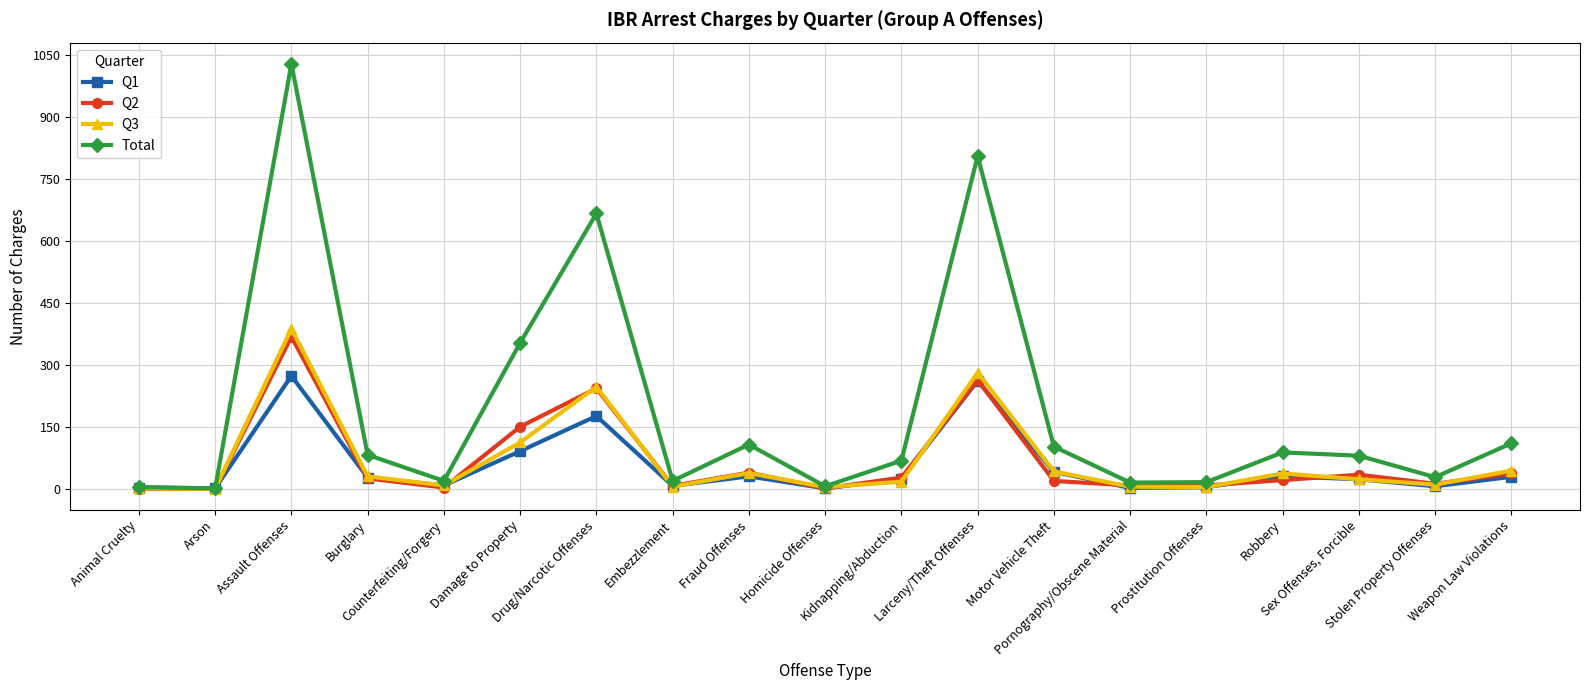

What is the maximum value shown in the chart?

1028